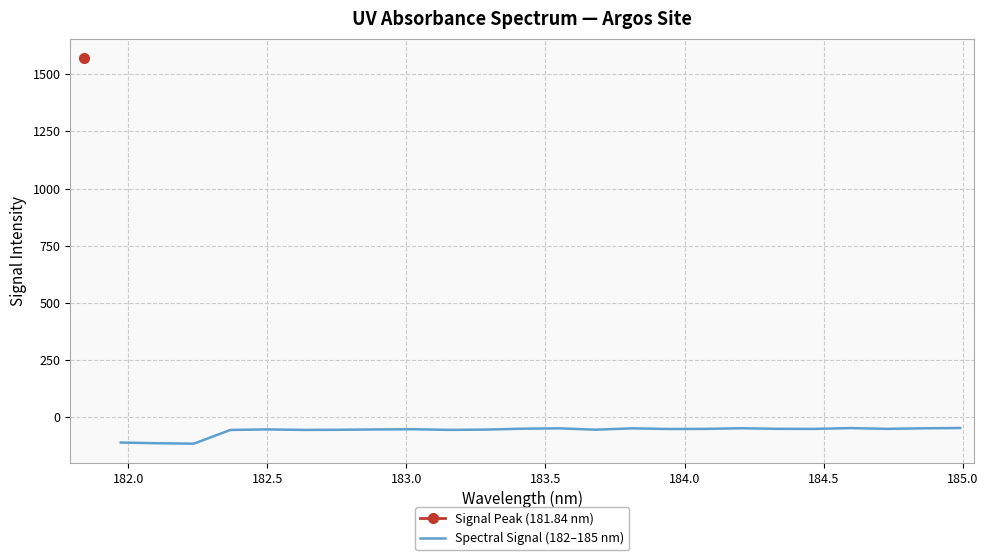

Which has a higher value, 182.0 or 184.5?

184.5